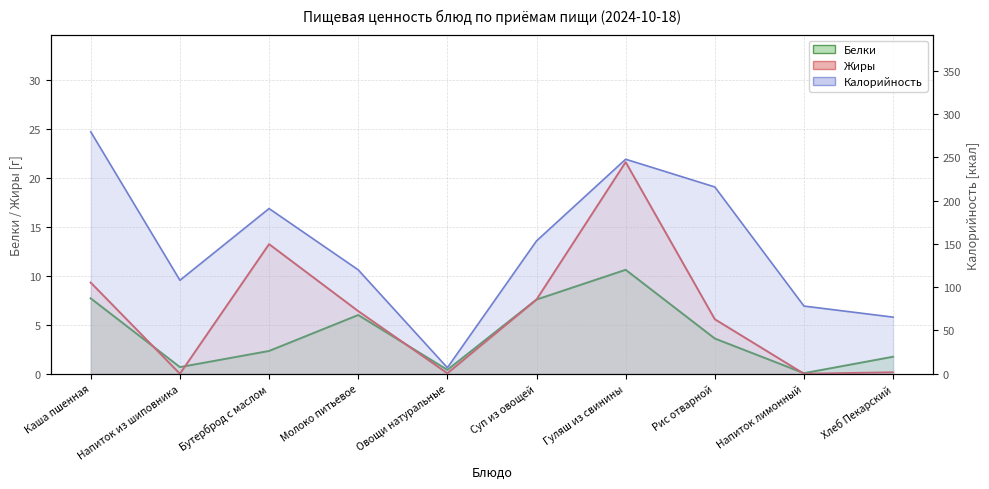

What is the approximate value at Каша пшенная?

9.3